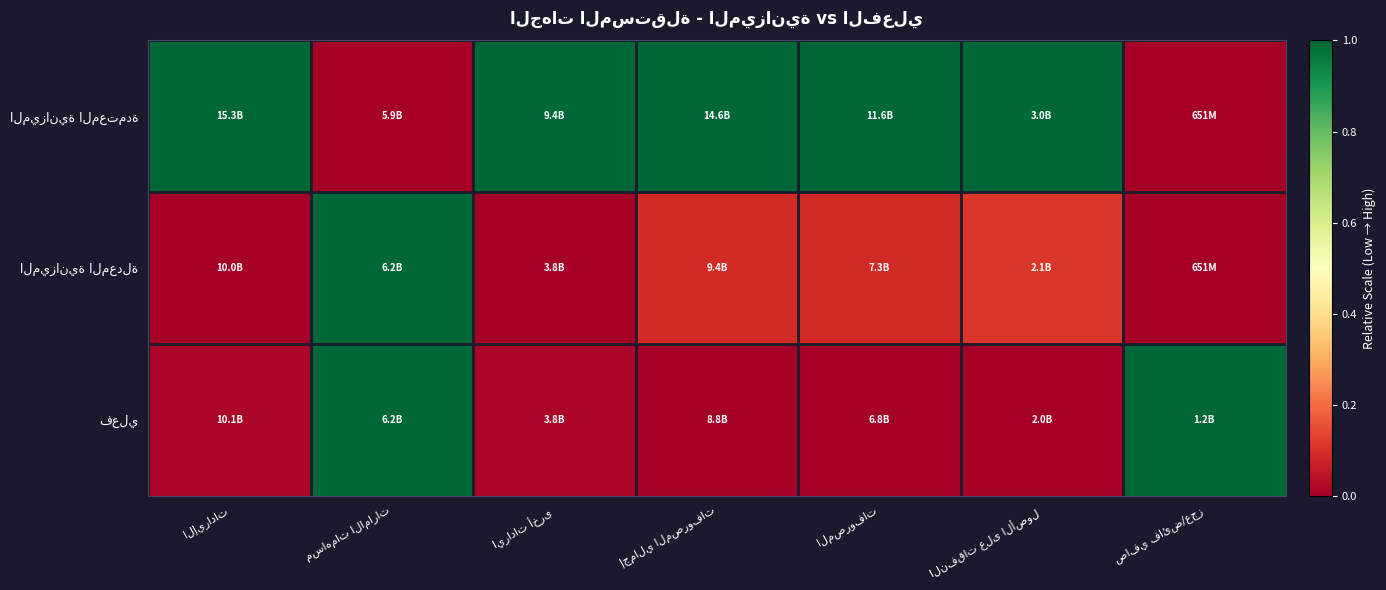

Between الإيرادات and مساهمات الامارات, which series saw the biggest shift?

الميزانية المعتمدة